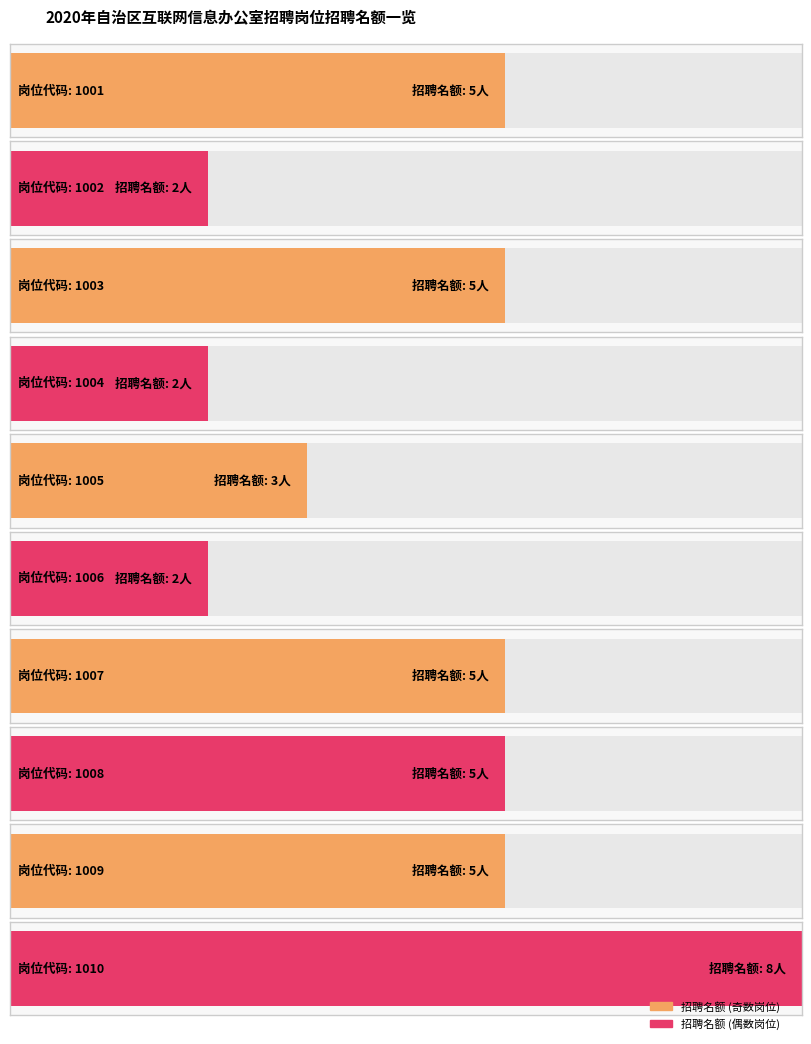

What is the average value of the 岗位代码 series?

1006